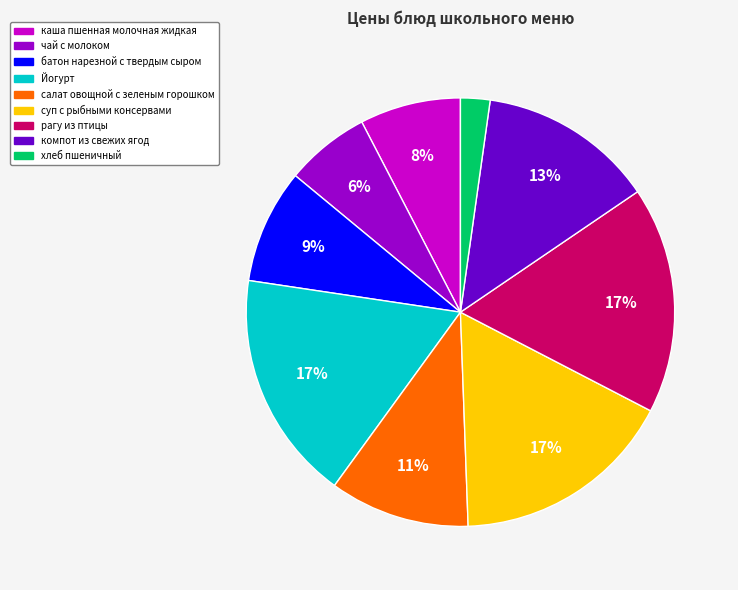

Which slice is the smallest?

хлеб пшеничный